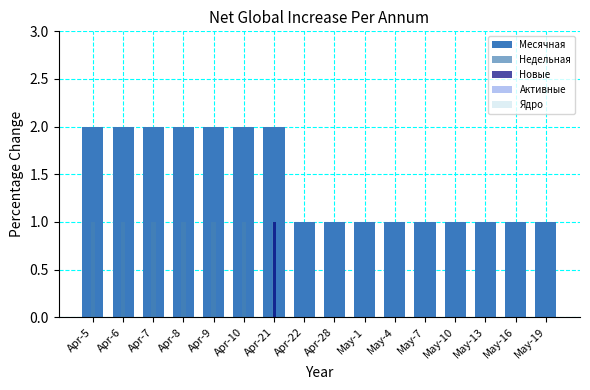

Reading left to right, what are all the values shown in this chart?

Месячная: Apr-5=2	Apr-6=2	Apr-7=2	Apr-8=2	Apr-9=2	Apr-10=2	Apr-21=2	Apr-22=1	Apr-28=1	May-1=1	May-4=1	May-7=1	May-10=1	May-13=1	May-16=1	May-19=1
Недельная: Apr-5=1	Apr-6=1	Apr-7=1	Apr-8=1	Apr-9=1	Apr-10=1	Apr-21=1	Apr-22=0	Apr-28=0	May-1=0	May-4=0	May-7=0	May-10=0	May-13=0	May-16=0	May-19=0
Новые: Apr-5=0	Apr-6=0	Apr-7=0	Apr-8=0	Apr-9=0	Apr-10=0	Apr-21=1	Apr-22=0	Apr-28=0	May-1=0	May-4=0	May-7=0	May-10=0	May-13=0	May-16=0	May-19=0
Активные: Apr-5=0	Apr-6=0	Apr-7=0	Apr-8=0	Apr-9=0	Apr-10=0	Apr-21=0	Apr-22=0	Apr-28=0	May-1=0	May-4=0	May-7=0	May-10=0	May-13=0	May-16=0	May-19=0
Ядро: Apr-5=0	Apr-6=0	Apr-7=0	Apr-8=0	Apr-9=0	Apr-10=0	Apr-21=0	Apr-22=0	Apr-28=0	May-1=0	May-4=0	May-7=0	May-10=0	May-13=0	May-16=0	May-19=0